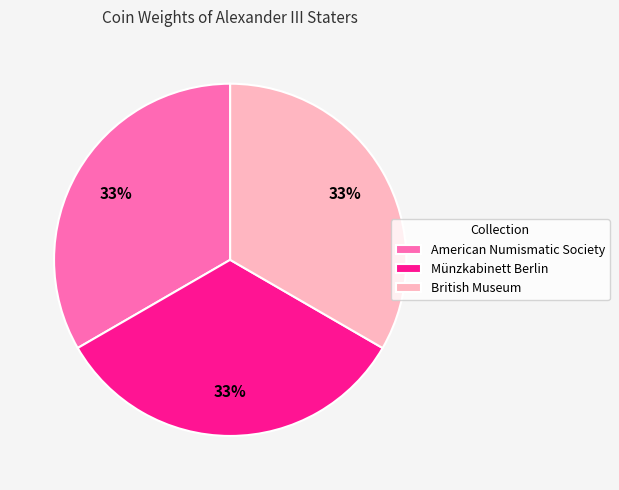

How many segments does this pie chart have?

3